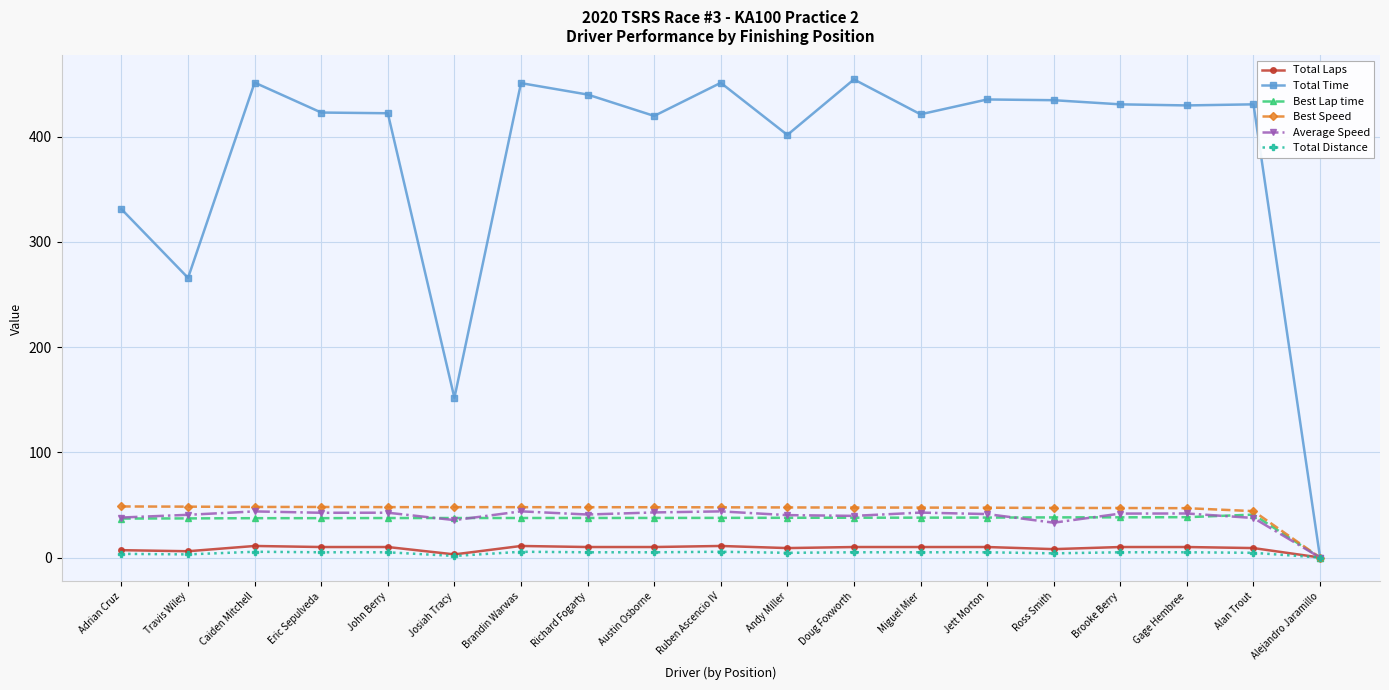

What is the spread (max minus min) of values at Caiden Mitchell?

446.0